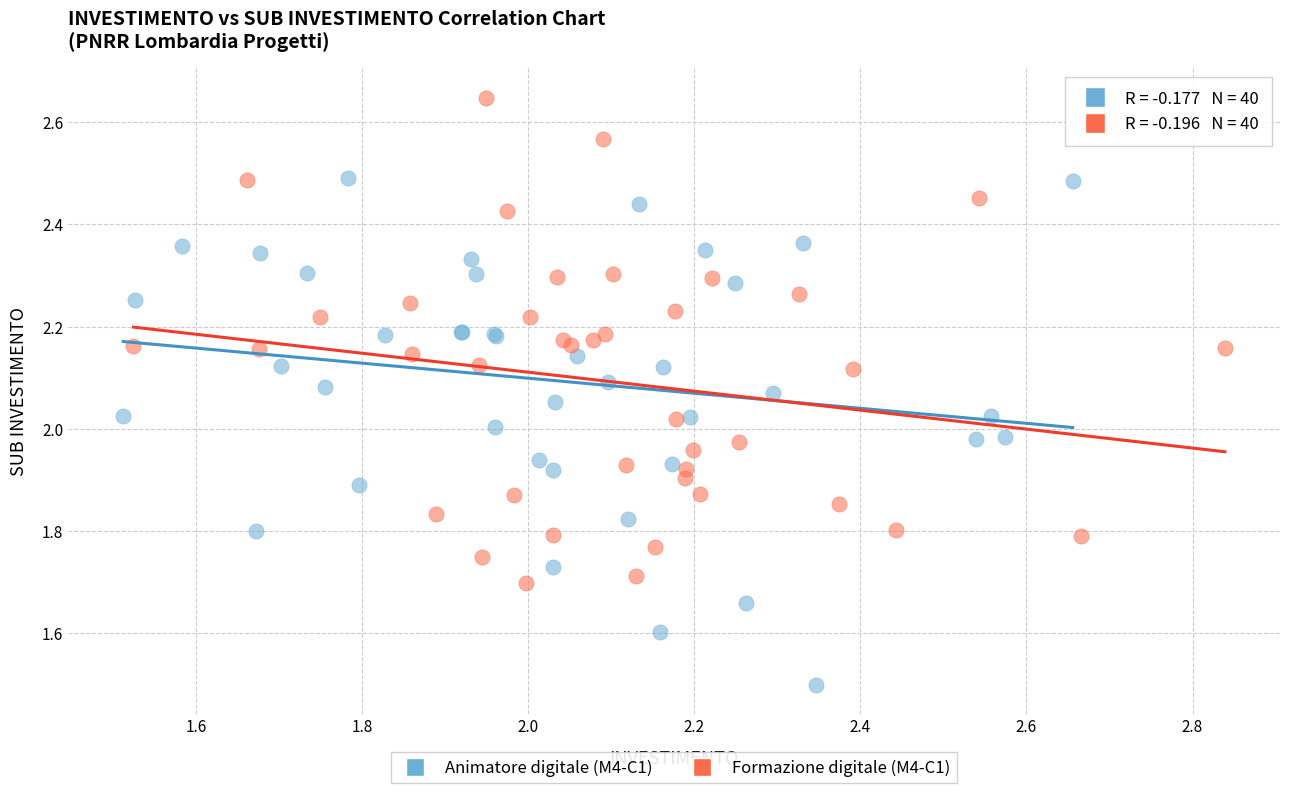

What are all the series names shown in the legend?

Animatore digitale (M4-C1), Formazione digitale (M4-C1)